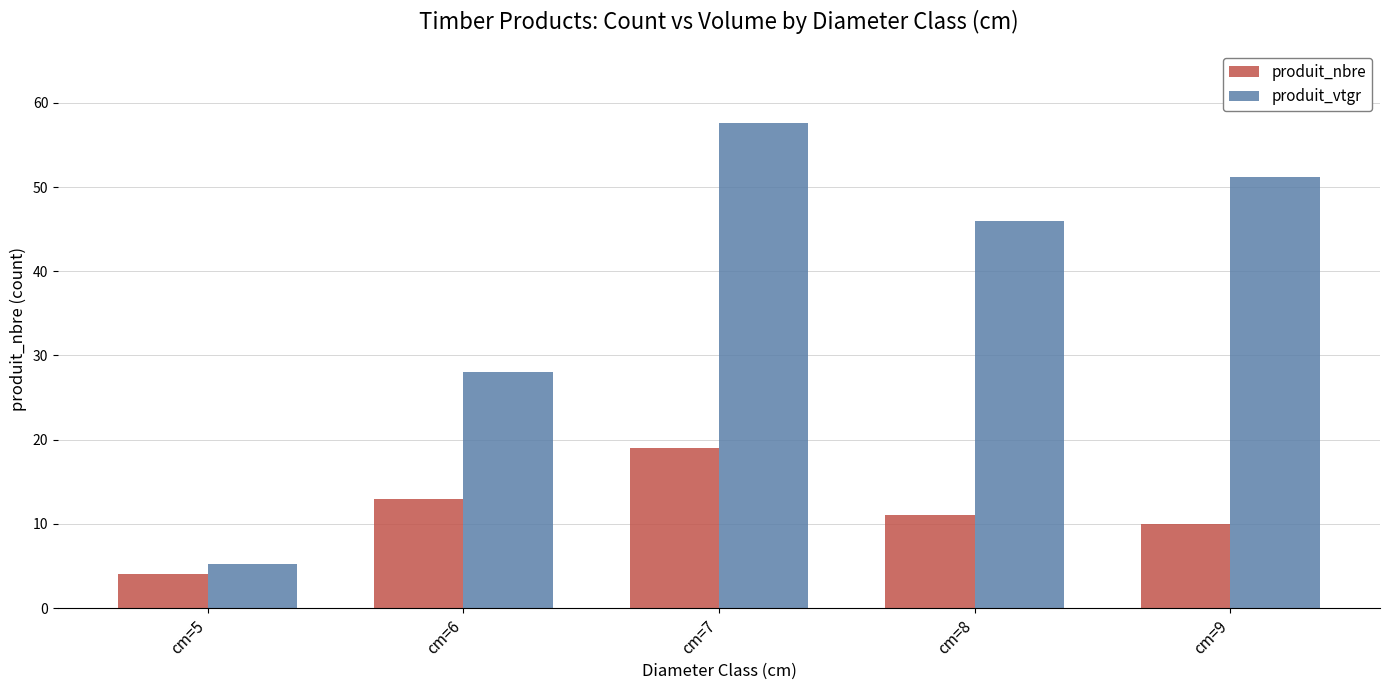

What is the difference between the produit_nbre values at cm=9 and cm=7?

9.0